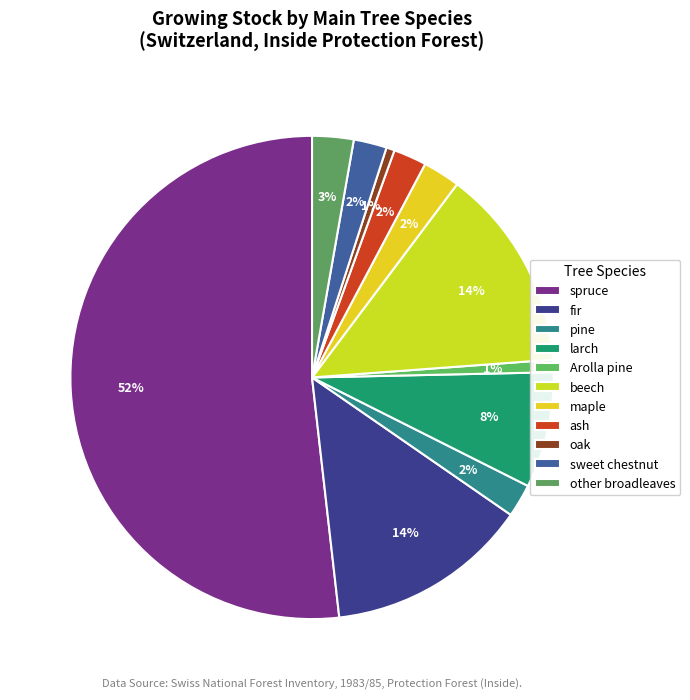

True or false: oak accounts for 12% of the total.

False